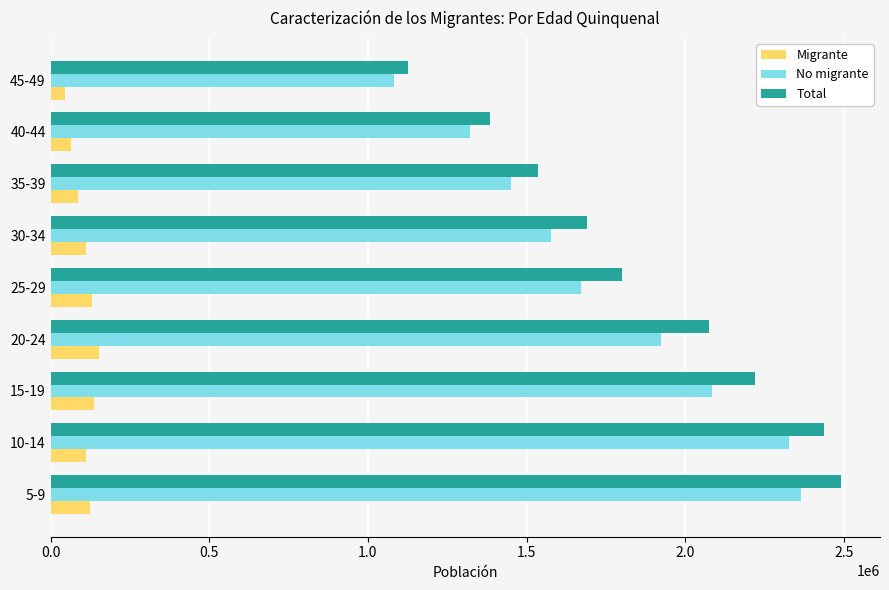

Where is No migrante nearest to the value 1723872?

25-29